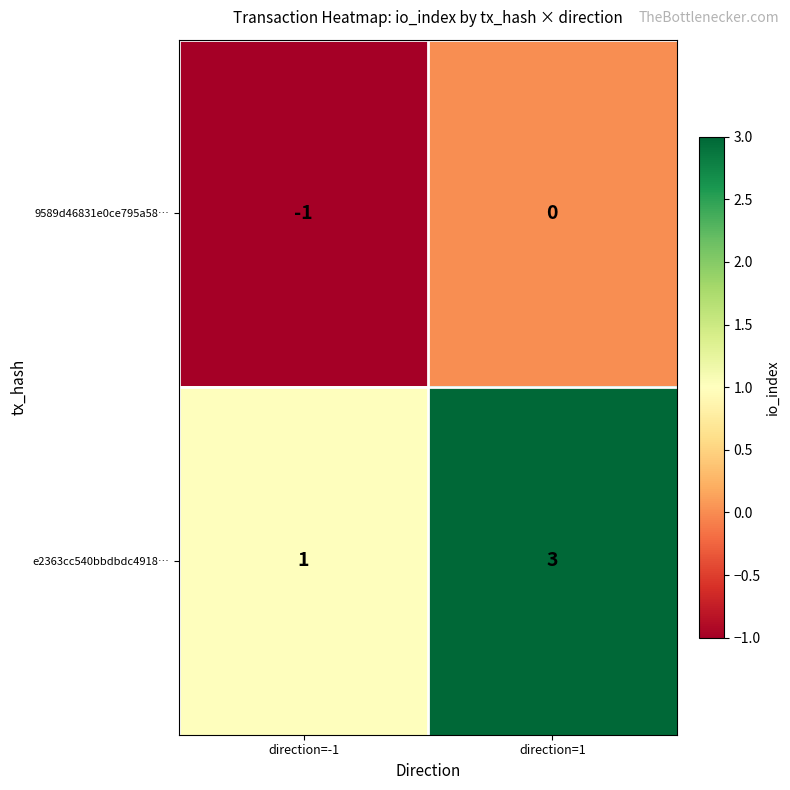

What is the total value across all series at direction=1?

3